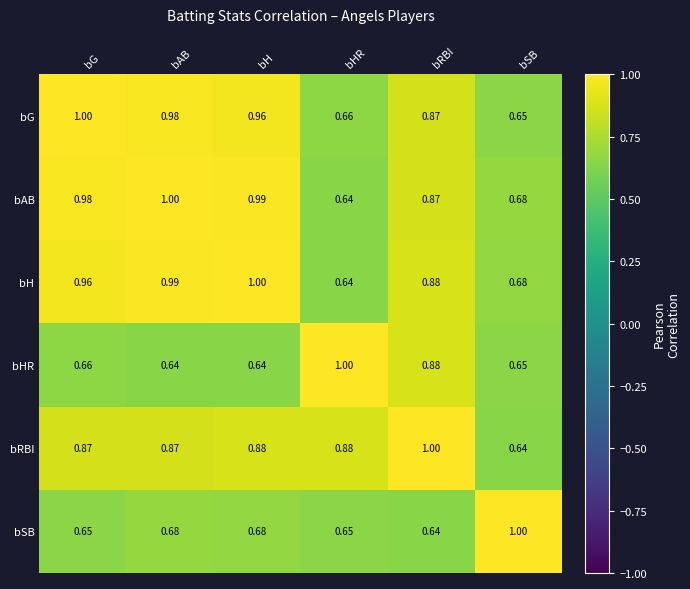

Which category has the lowest value in the bH series?

bHR